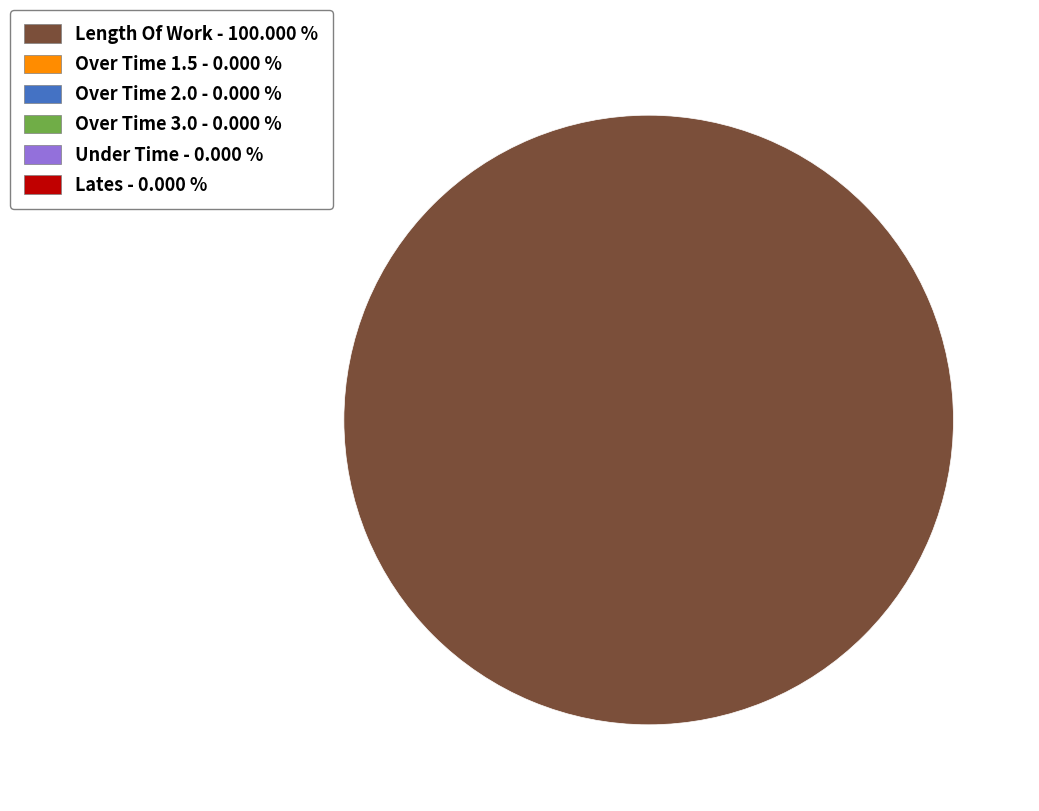

How many slices are in this pie chart?

1